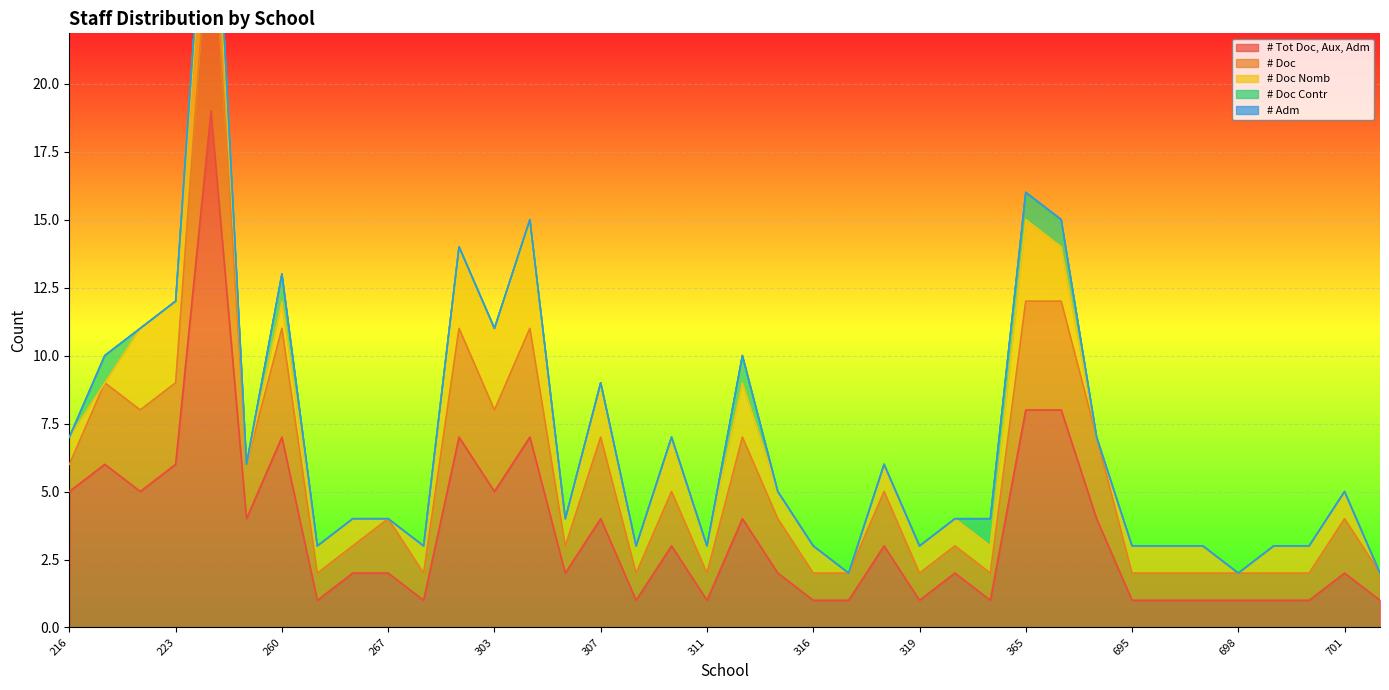

Reading left to right, list all the values displayed in this chart.

# Tot Doc, Aux, Adm: 5	6	5	6	19	4	7	1	2	2	1	7	5	7	2	4	1	3	1	4	2	1	1	3	1	2	1	8	8	4	1	1	1	1	1	1	2	1
# Doc: 1	3	3	3	8	2	4	1	1	2	1	4	3	4	1	3	1	2	1	3	2	1	1	2	1	1	1	4	4	3	1	1	1	1	1	1	2	1
# Doc Nomb: 1	0	3	3	3	0	1	1	1	0	1	3	3	4	1	2	1	2	1	2	1	1	0	1	1	1	1	3	2	0	1	1	1	0	1	1	1	0
# Doc Contr: 0	1	0	0	1	0	1	0	0	0	0	0	0	0	0	0	0	0	0	1	0	0	0	0	0	0	1	1	1	0	0	0	0	0	0	0	0	0
# Adm: 0	0	0	0	0	0	0	0	0	0	0	0	0	0	0	0	0	0	0	0	0	0	0	0	0	0	0	0	0	0	0	0	0	0	0	0	0	0